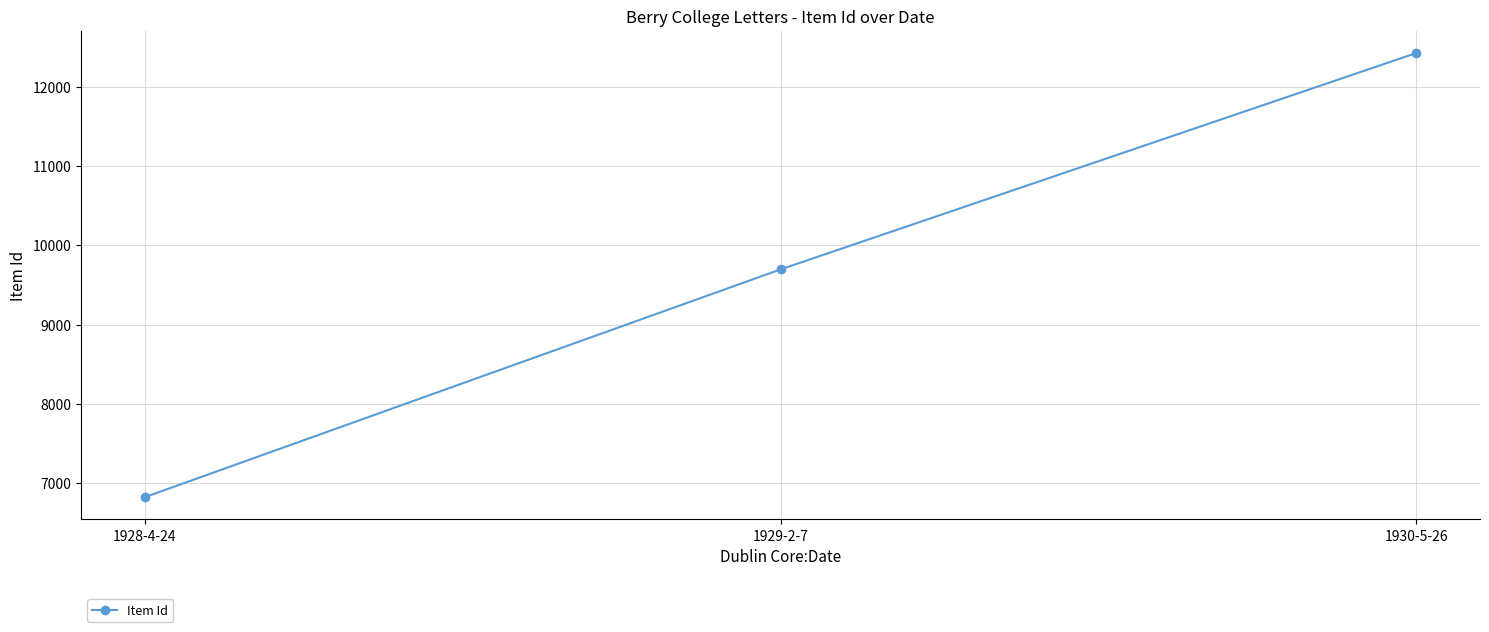

The chart shows a value of 12432 at 1930-5-26. True or false?

True